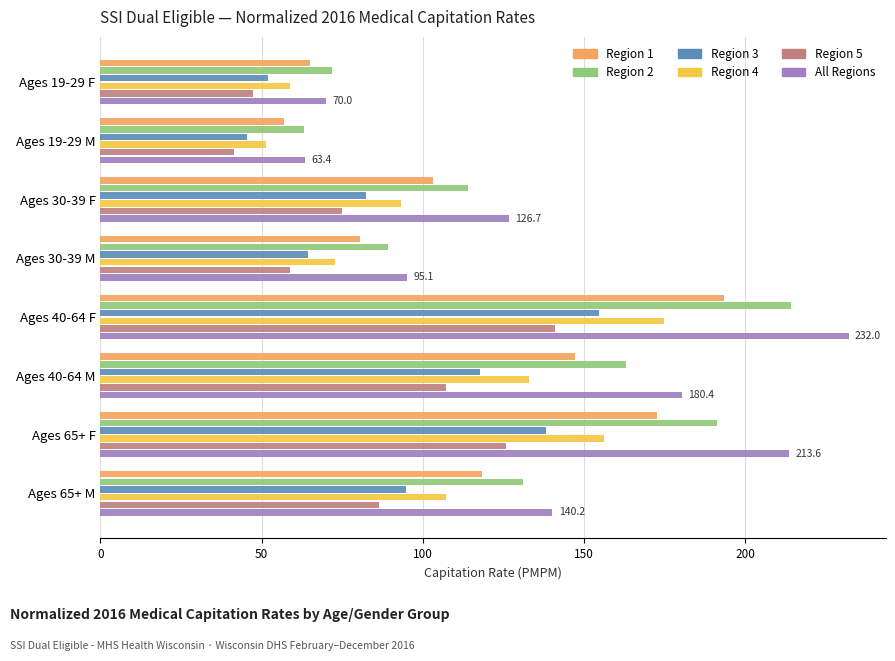

What is the difference between the maximum and minimum values in the Region 5 series?

99.4